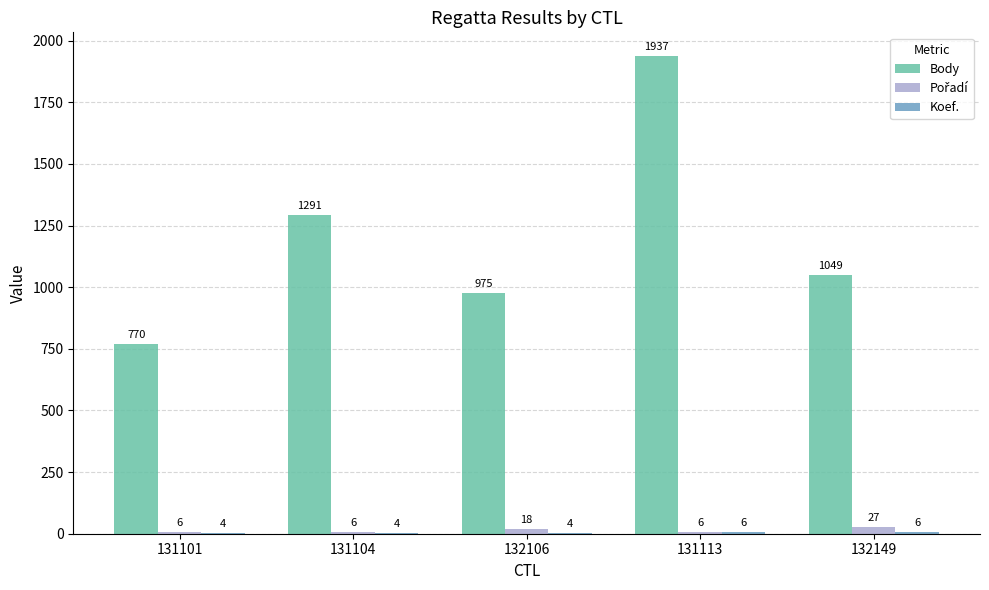

How many groups of bars are there?

5